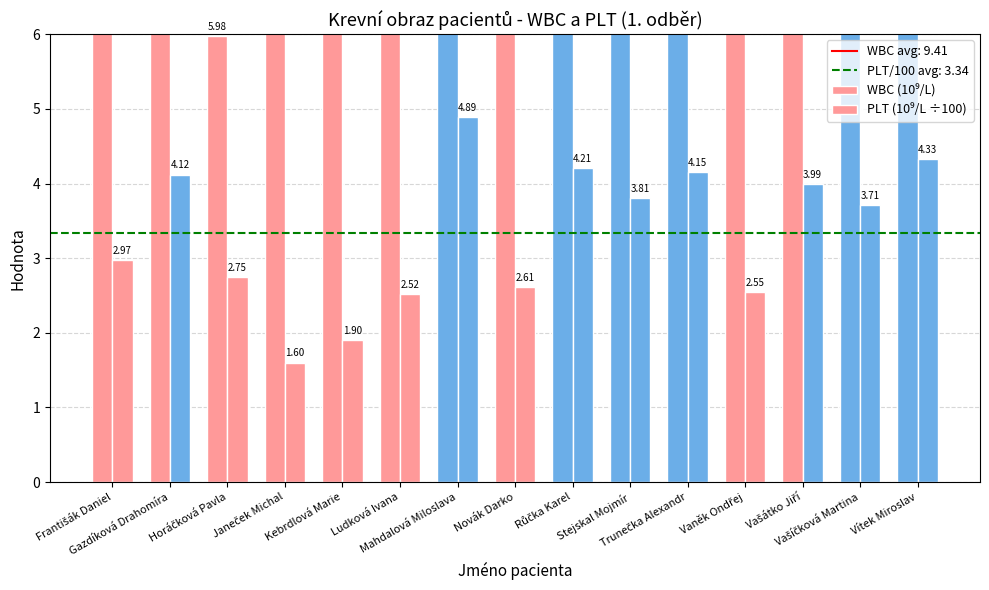

How many data points in PLT (10⁹/L ÷100) are above 3?

8